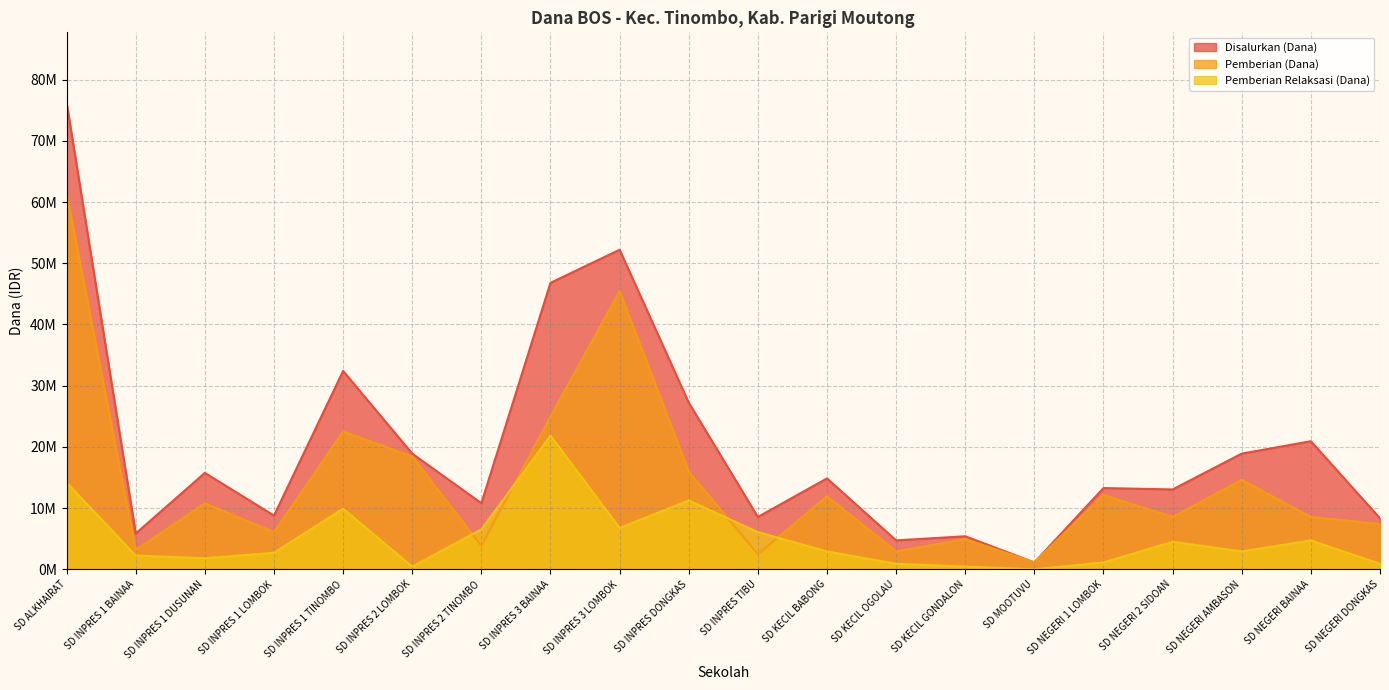

Which has a higher value, SD INPRES 1 LOMBOK or SD INPRES 1 DUSUNAN?

SD INPRES 1 DUSUNAN